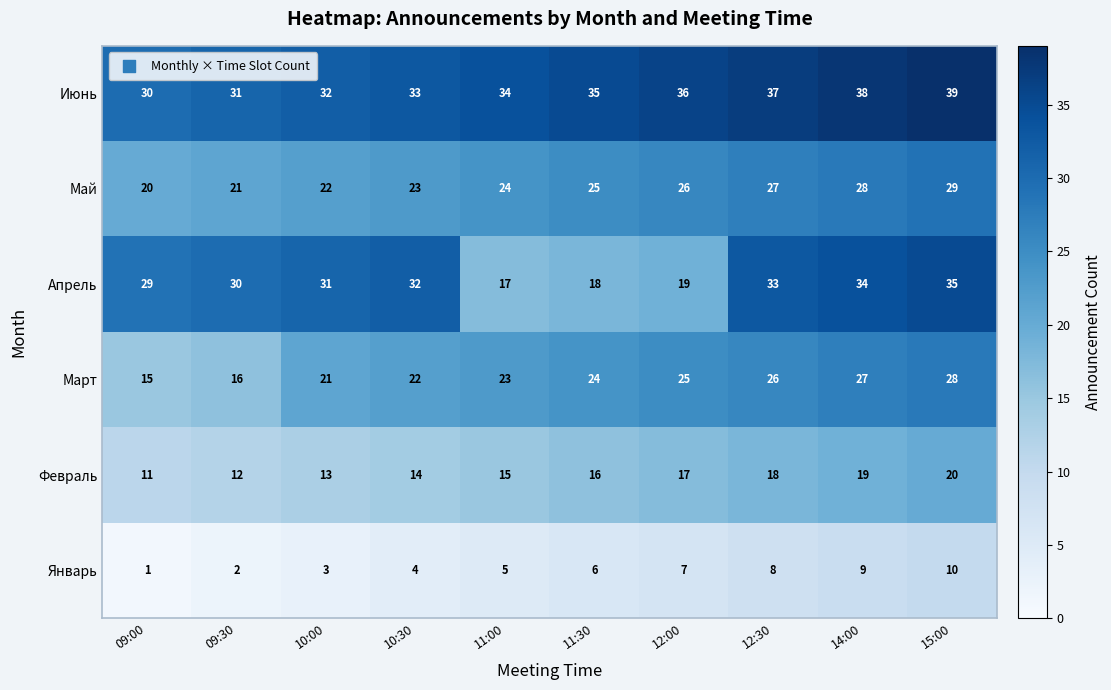

True or false: Январь has a value of 1 at 10:30.

False